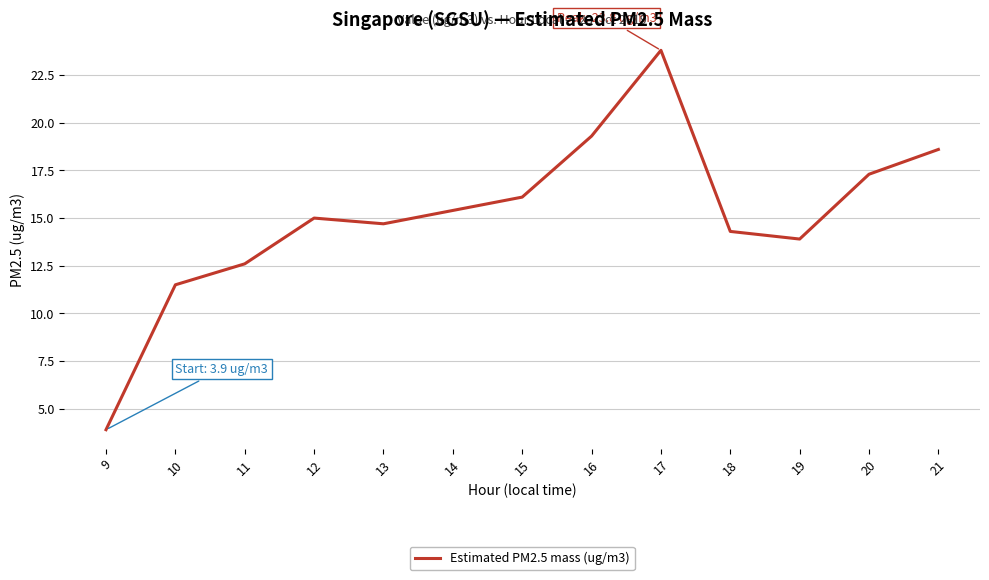

Approximately how many times larger is the value at 16 compared to 20?

1.1